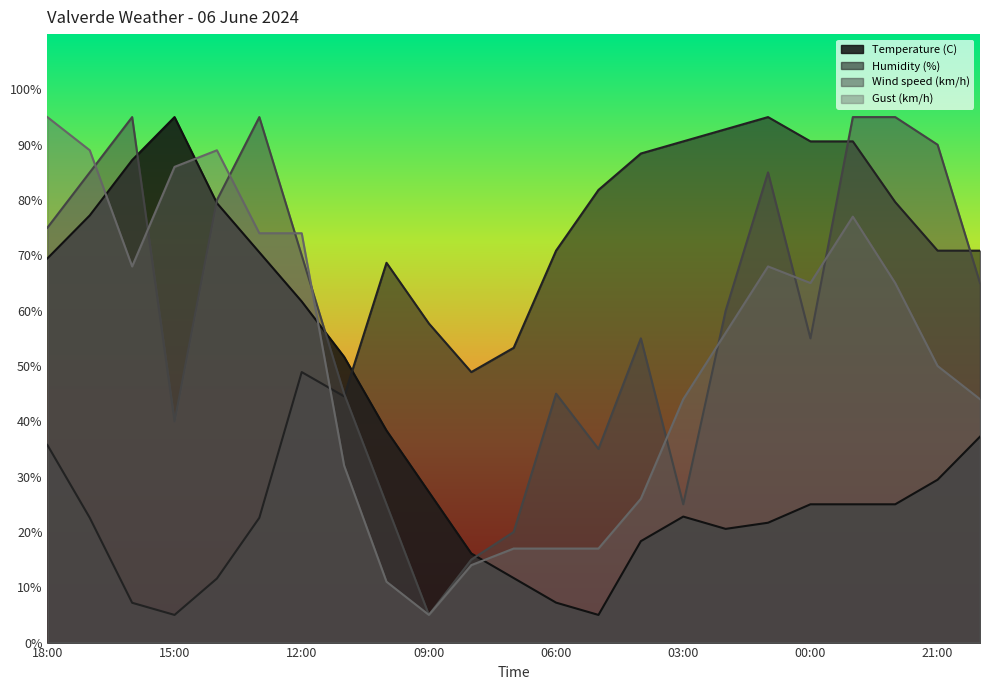

Reading left to right, transcribe all the data shown in this chart.

Temperature (C): 69.4	77.2	87.2	95.0	79.4	70.6	61.7	51.7	38.3	27.2	16.1	11.7	7.2	5.0	18.3	22.8	20.6	21.7	25.0	25.0	25.0	29.4	37.2
Humidity (%): 35.7	22.6	7.2	5.0	11.6	22.6	48.9	44.5	68.7	57.7	48.9	53.3	70.9	81.8	88.4	90.6	92.8	95.0	90.6	90.6	79.6	70.9	70.9
Wind speed (km/h): 75.0	85.0	95.0	40.0	80.0	95.0	70.0	45.0	25.0	5.0	15.0	20.0	45.0	35.0	55.0	25.0	60.0	85.0	55.0	95.0	95.0	90.0	65.0
Gust (km/h): 95.0	89.0	68.0	86.0	89.0	74.0	74.0	32.0	11.0	5.0	14.0	17.0	17.0	17.0	26.0	44.0	56.0	68.0	65.0	77.0	65.0	50.0	44.0